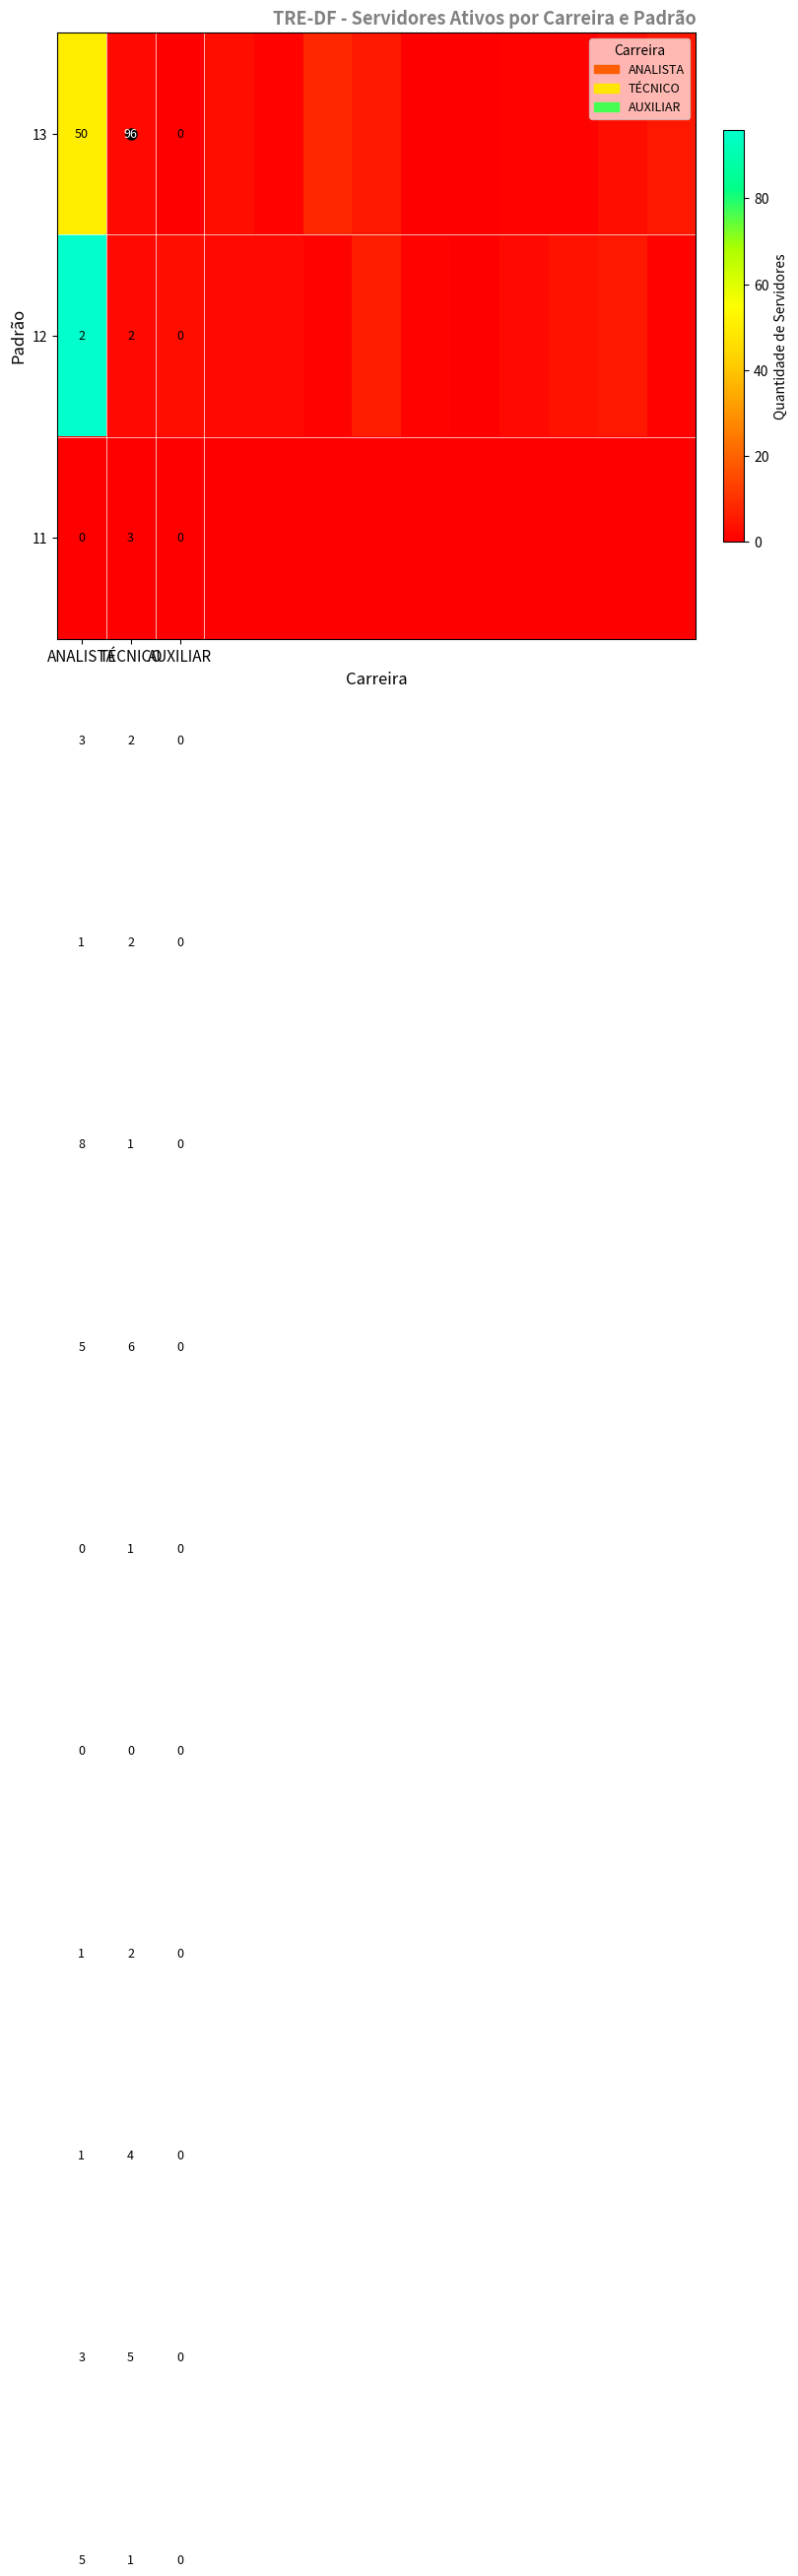

The value of 12 at ANALISTA is 3. True or false?

False